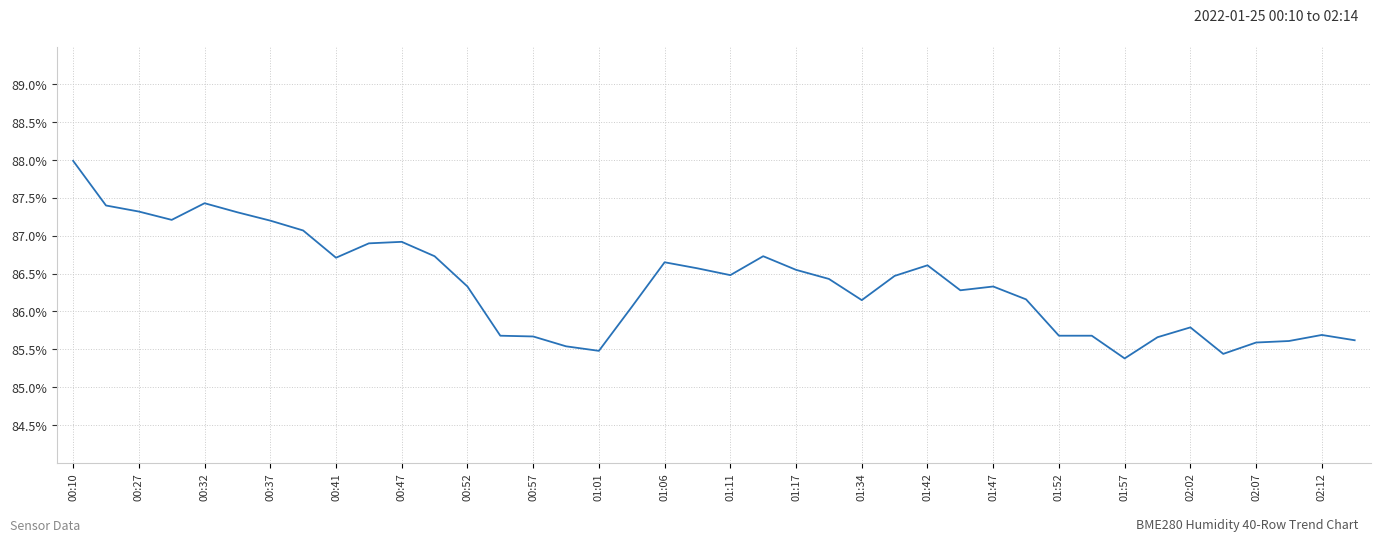

What is the difference between the maximum and minimum values?

2.6